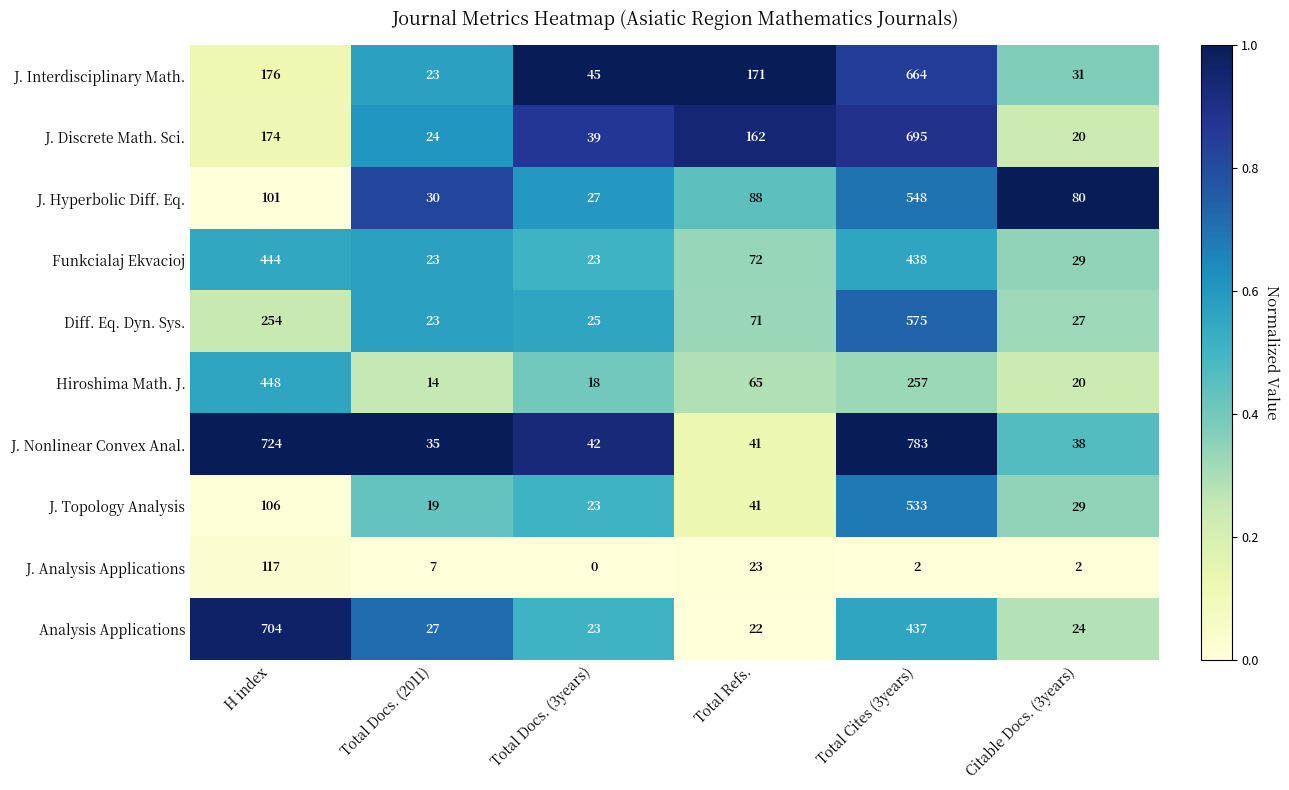

Rank the series by their maximum value, from lowest to highest.

J. Analysis Applications, Funkcialaj Ekvacioj, Hiroshima Math. J., J. Topology Analysis, J. Hyperbolic Diff. Eq., Diff. Eq. Dyn. Sys., J. Interdisciplinary Math., J. Discrete Math. Sci., Analysis Applications, J. Nonlinear Convex Anal.